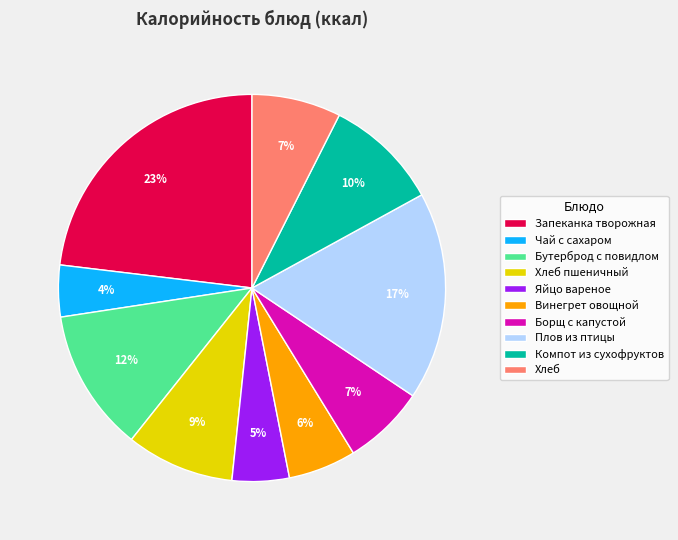

How many slices are in this pie chart?

10